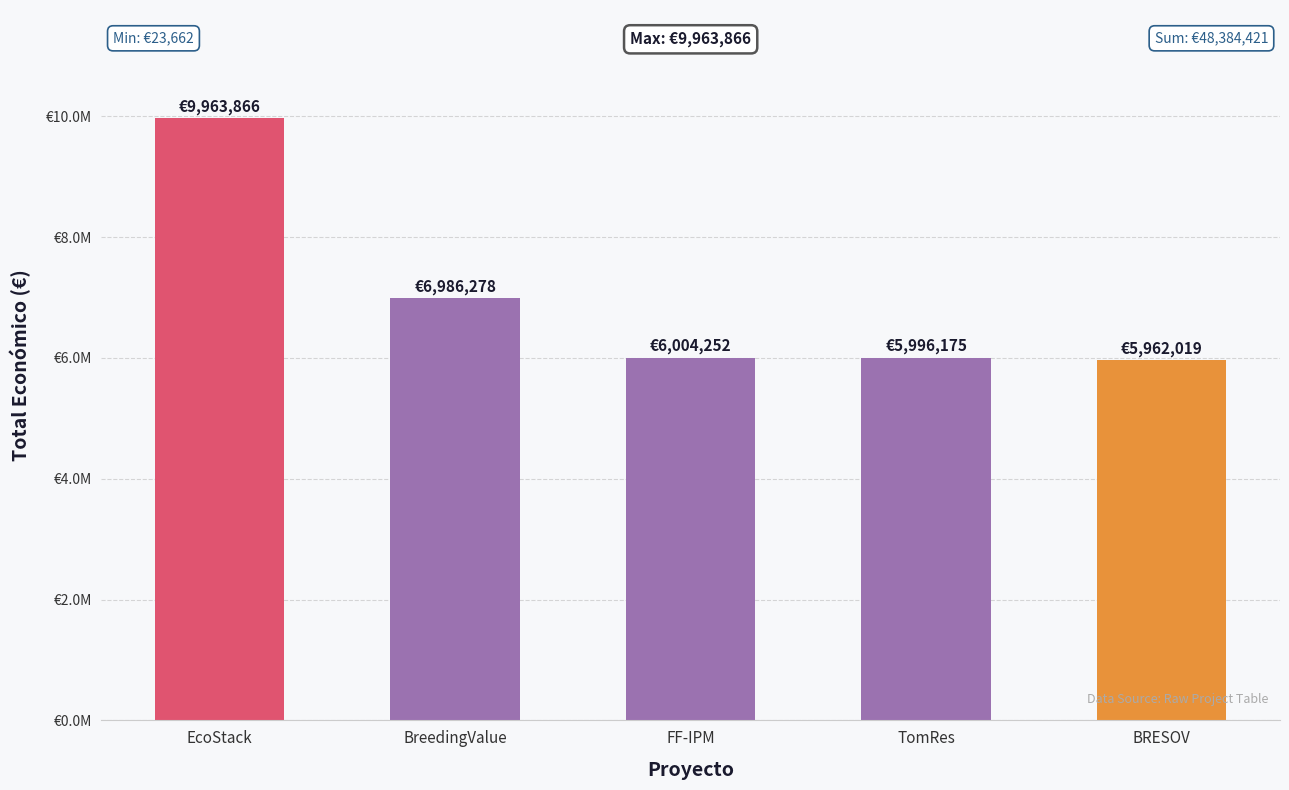

At which category does the chart reach its peak across all series?

EcoStack